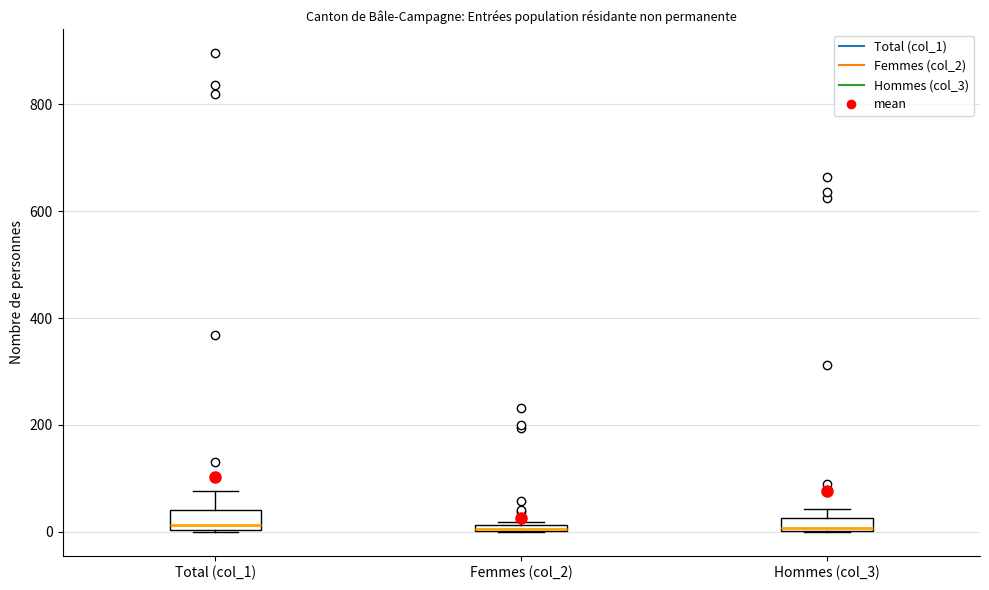

Where is the upper edge of the box for Femmes (col_2) on the y-axis? The values are not printed on the chart, so give them approximately, as read against the axis.

20